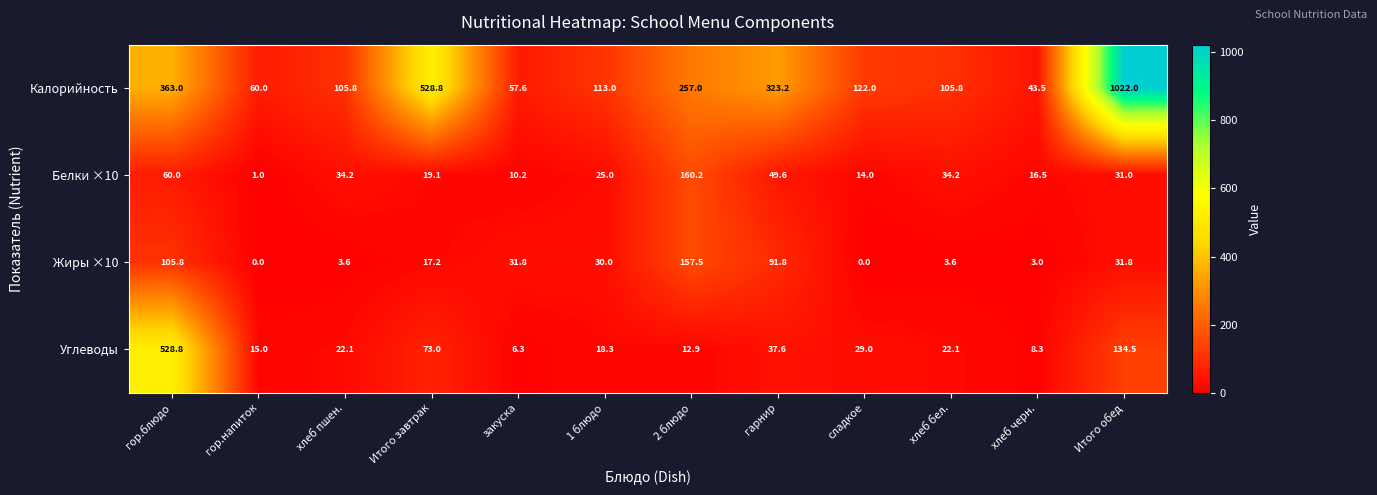

How many series are shown in this chart?

4